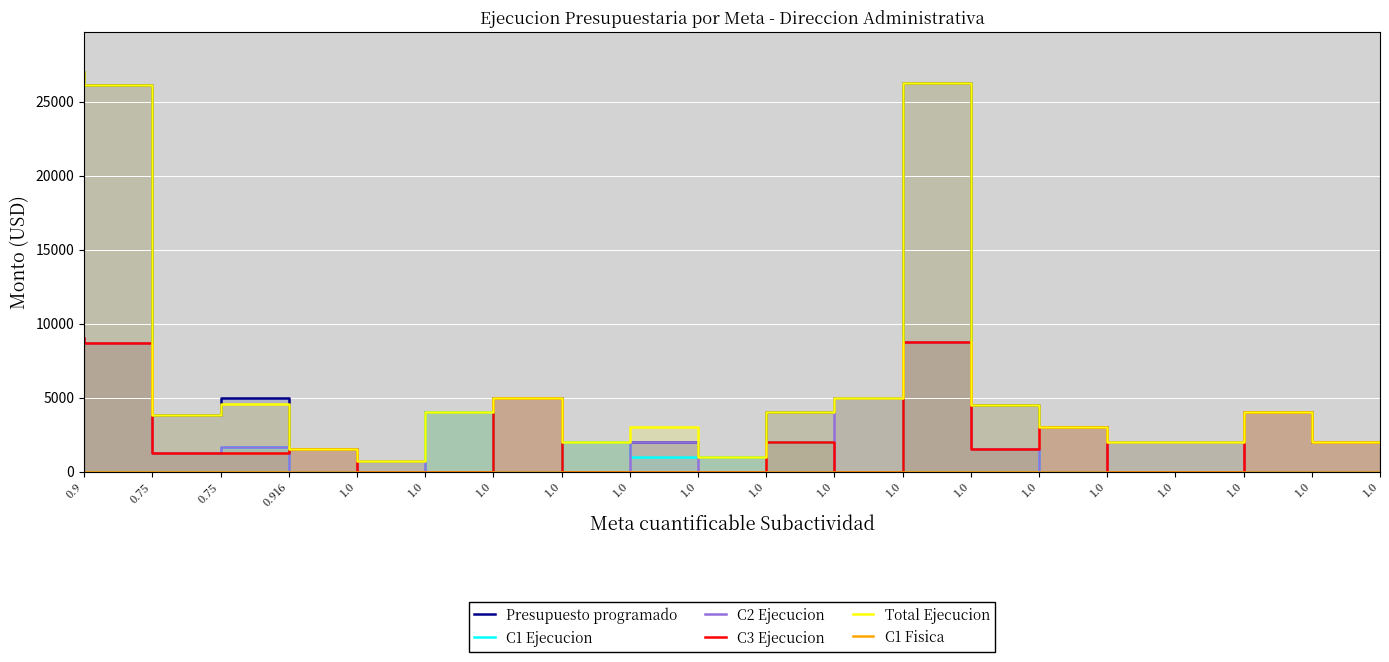

What is the label of the 15th point from the right?

1.0